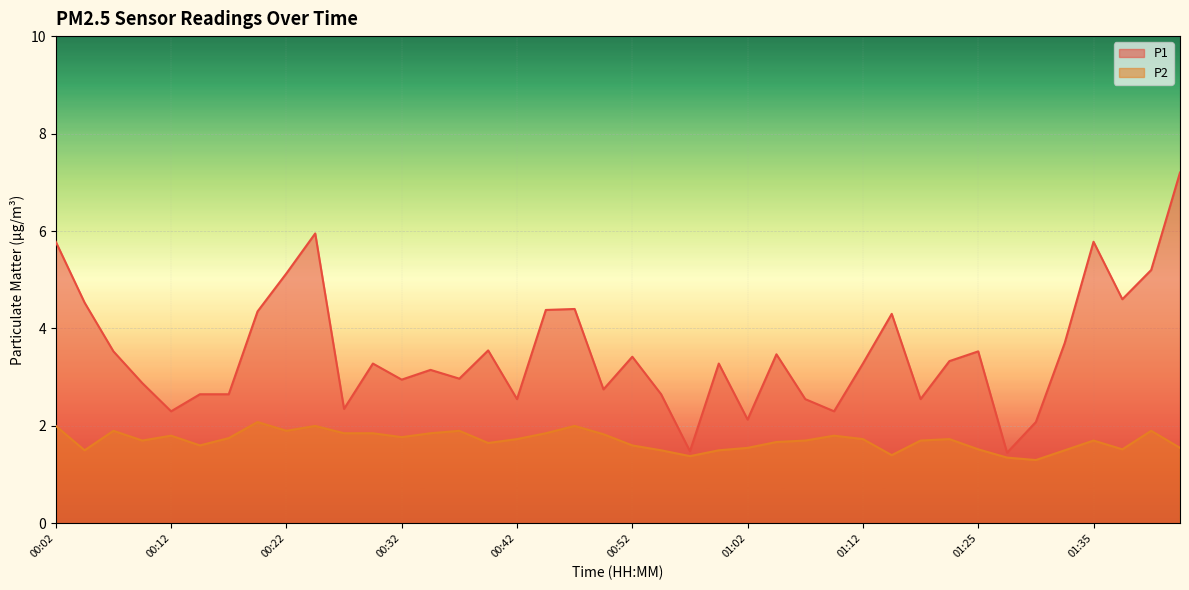

How many lines are shown in the chart?

2